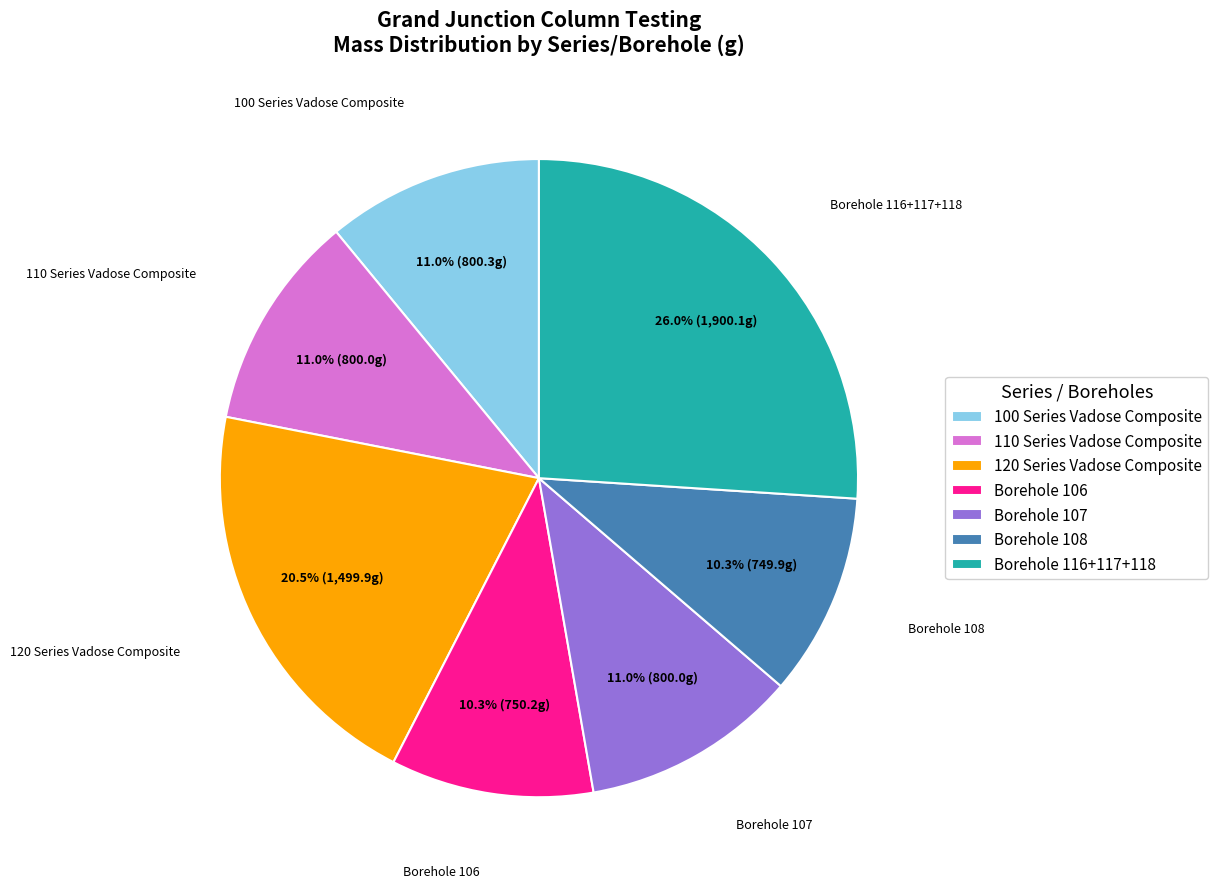

What is the ratio of the value at Borehole 106 to the value at 110 Series Vadose Composite?

0.9